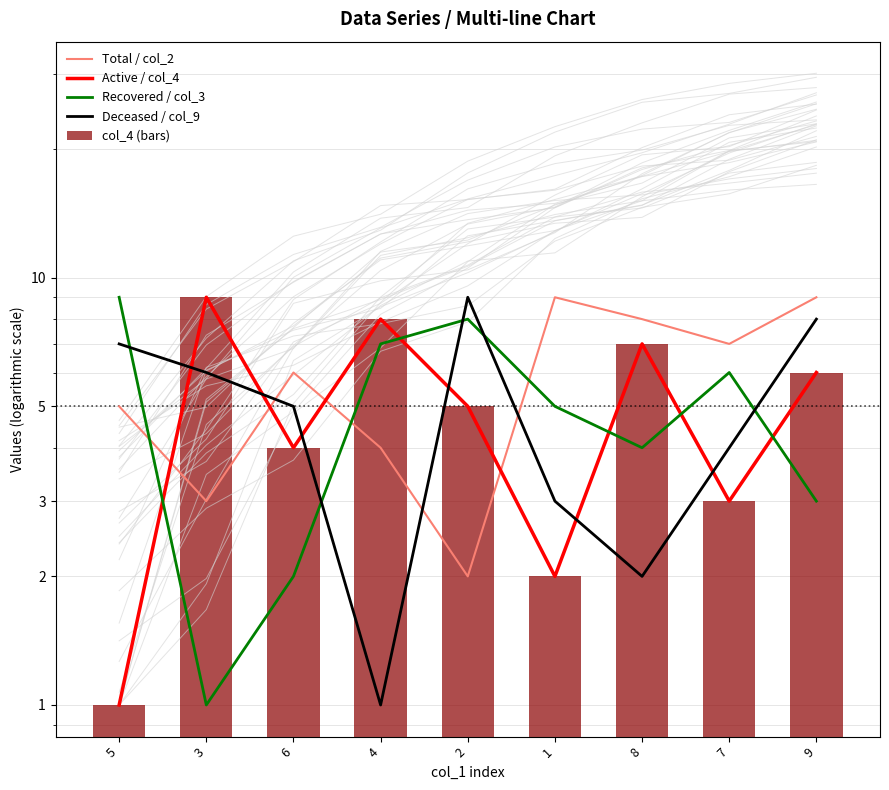

Which series has the widest spread of values?

Active / col_4